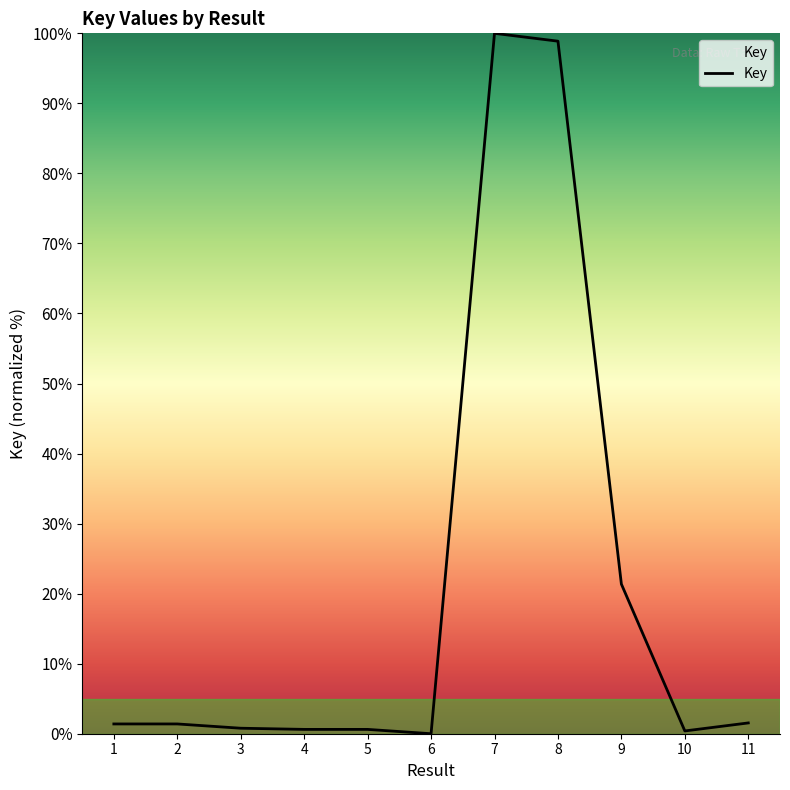

What is the maximum value shown in the chart?

100.0